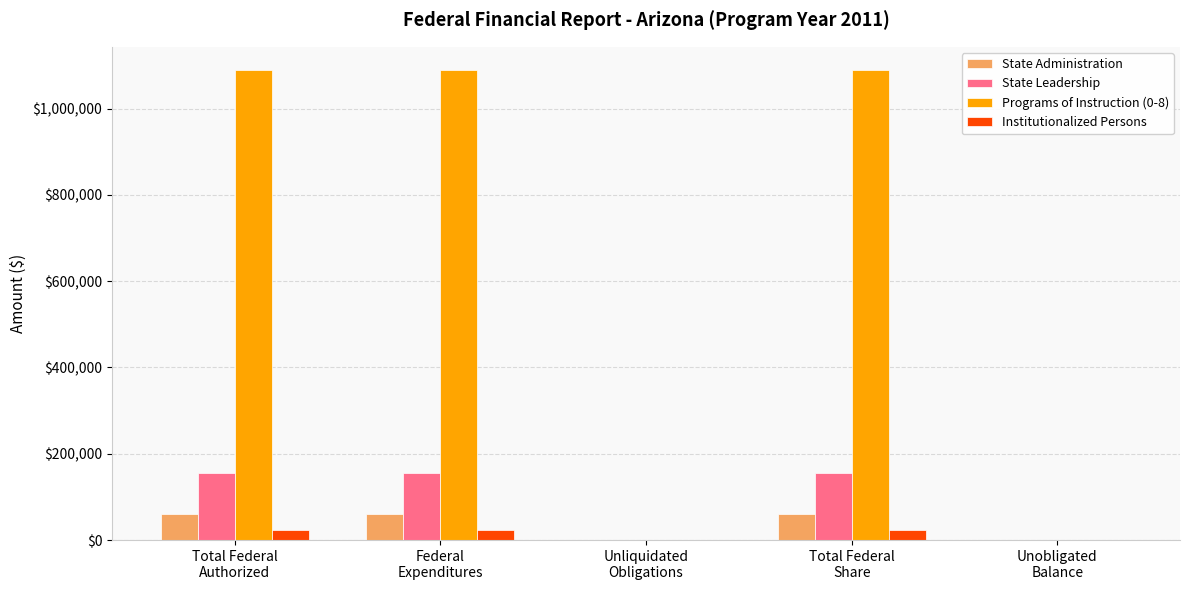

What is the greatest value displayed?

1088665.0